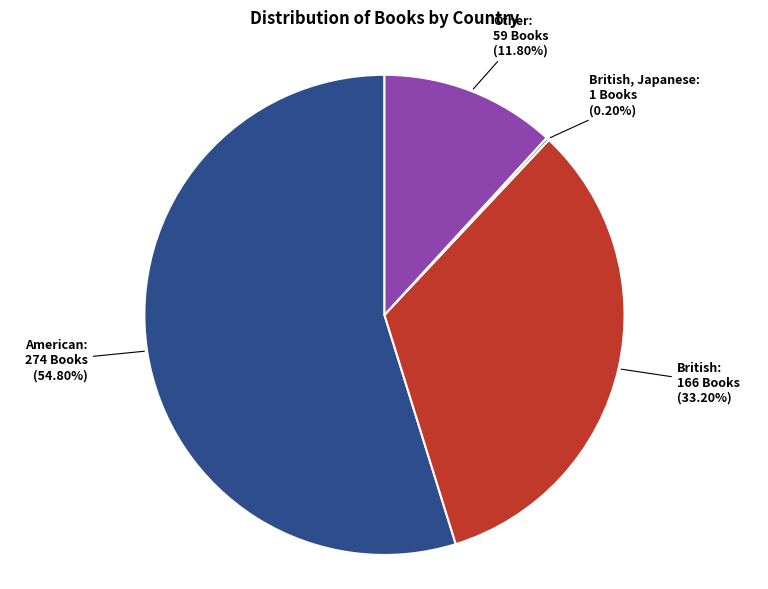

Is there any slice that represents more than half of the pie?

Yes